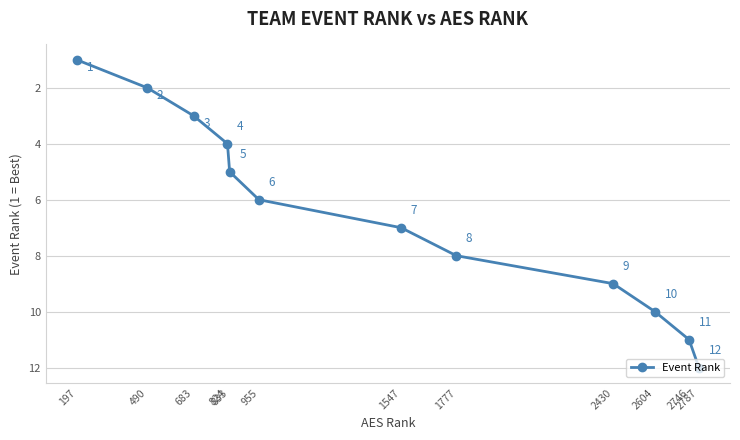

Where is the data nearest to the value 6?

955